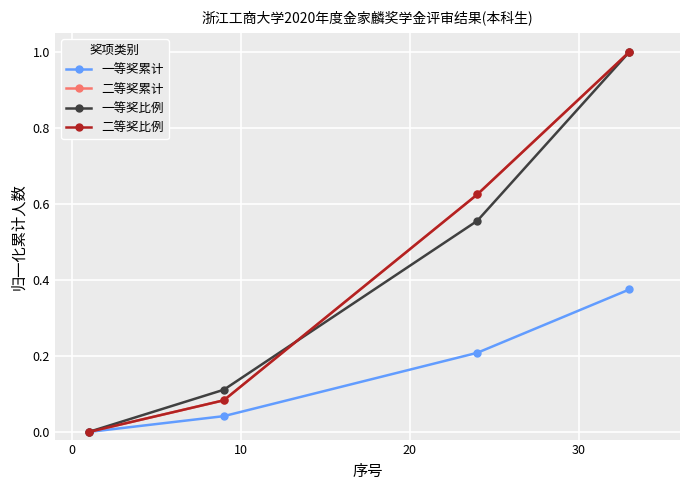

Does the chart have visible grid lines?

Yes